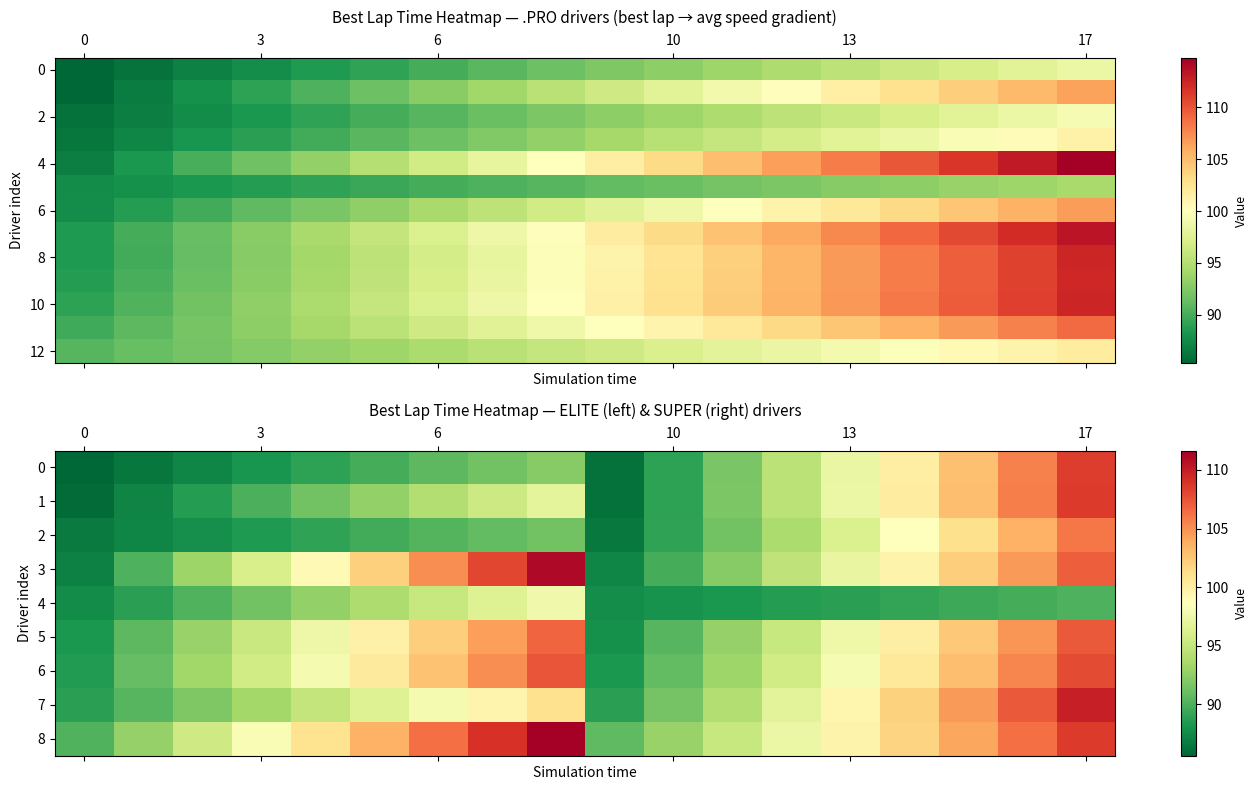

Which series has the largest total across all categories?

10